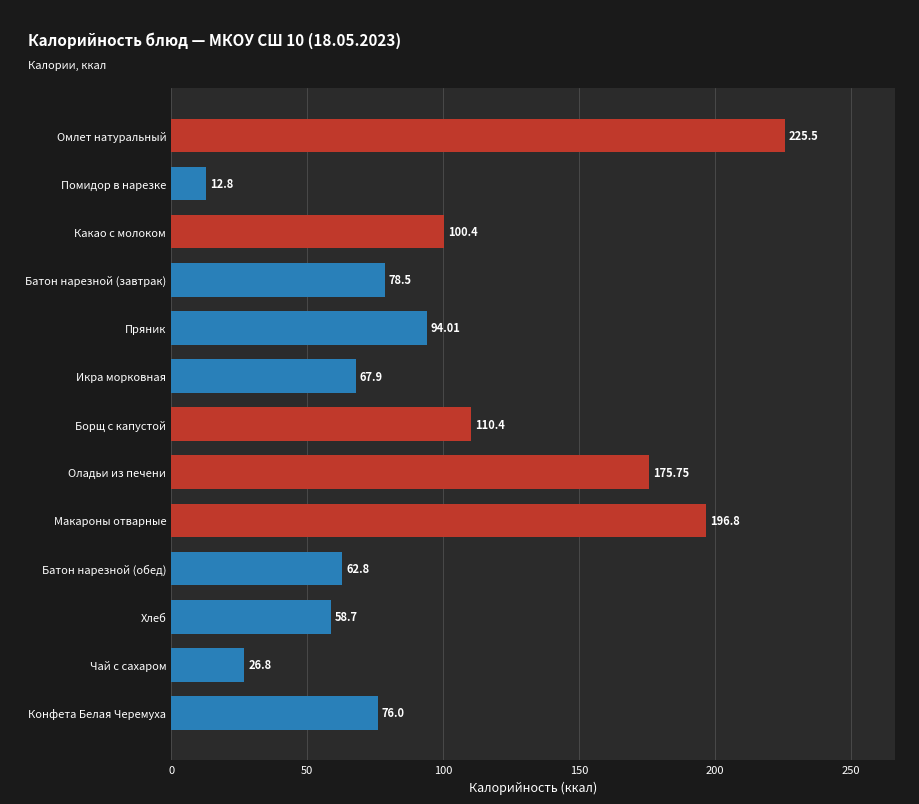

What is the difference between the second highest and minimum values?

184.0